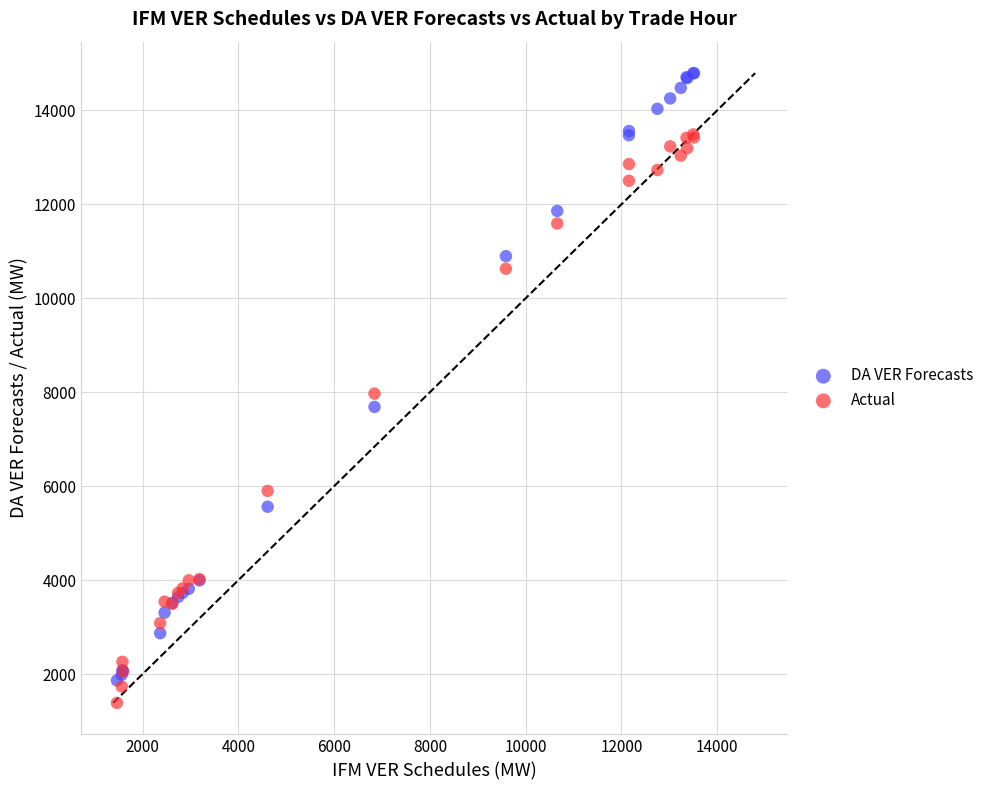

Which series has the largest Y range (max minus min)?

DA VER Forecasts